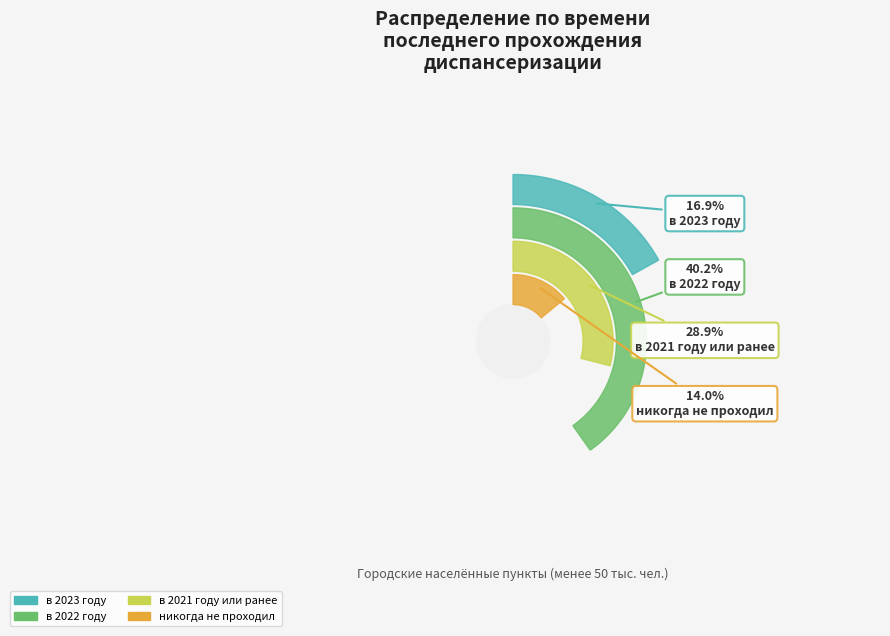

To the nearest percent, what percentage of the pie is никогда не проходил?

14%